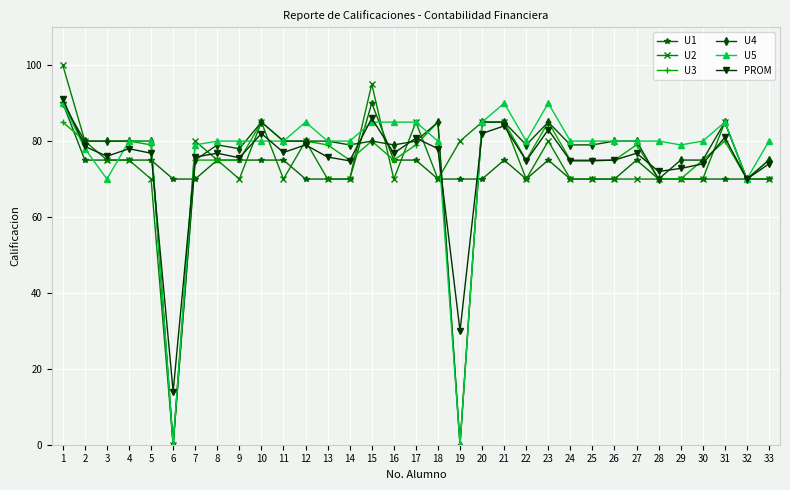

At which category does the chart reach its peak across all series?

1